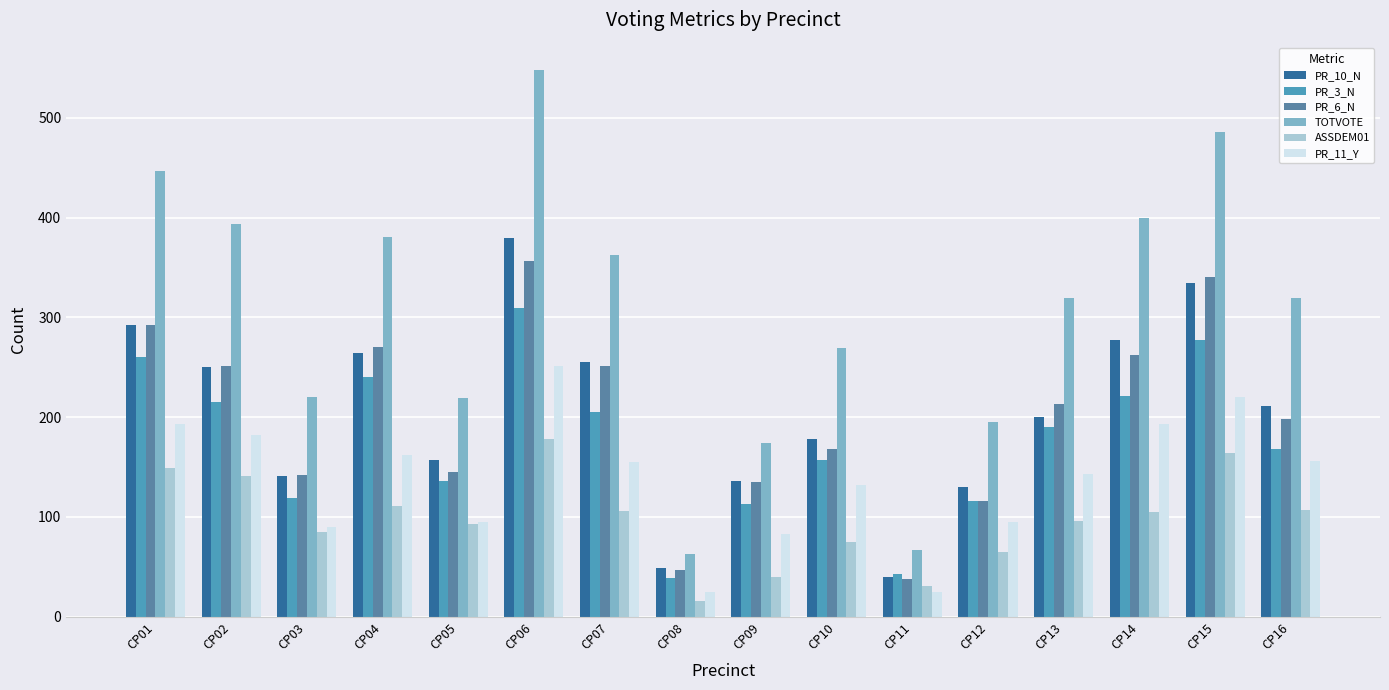

Does the chart contain stacked bars?

No